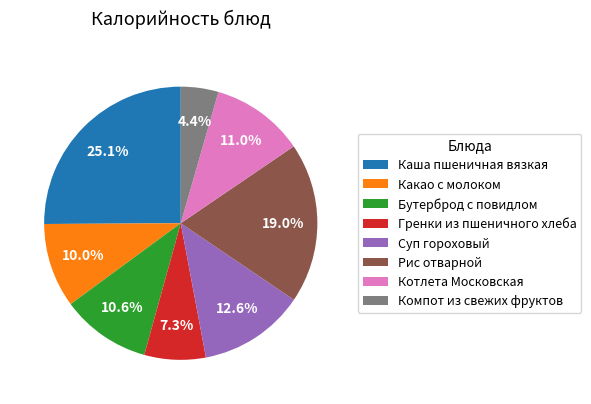

What is the largest slice in the pie chart?

Каша пшеничная вязкая